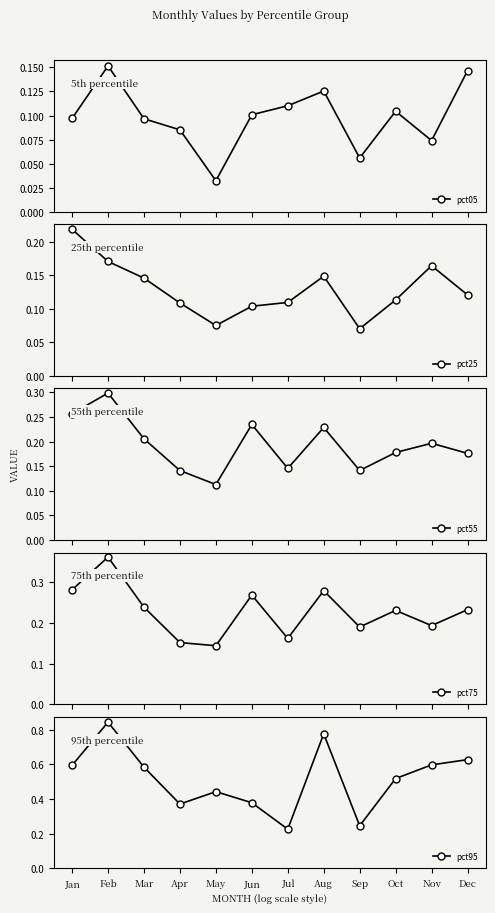

List the series in order of their peak value, lowest first.

pct05, pct25, pct55, pct75, pct95